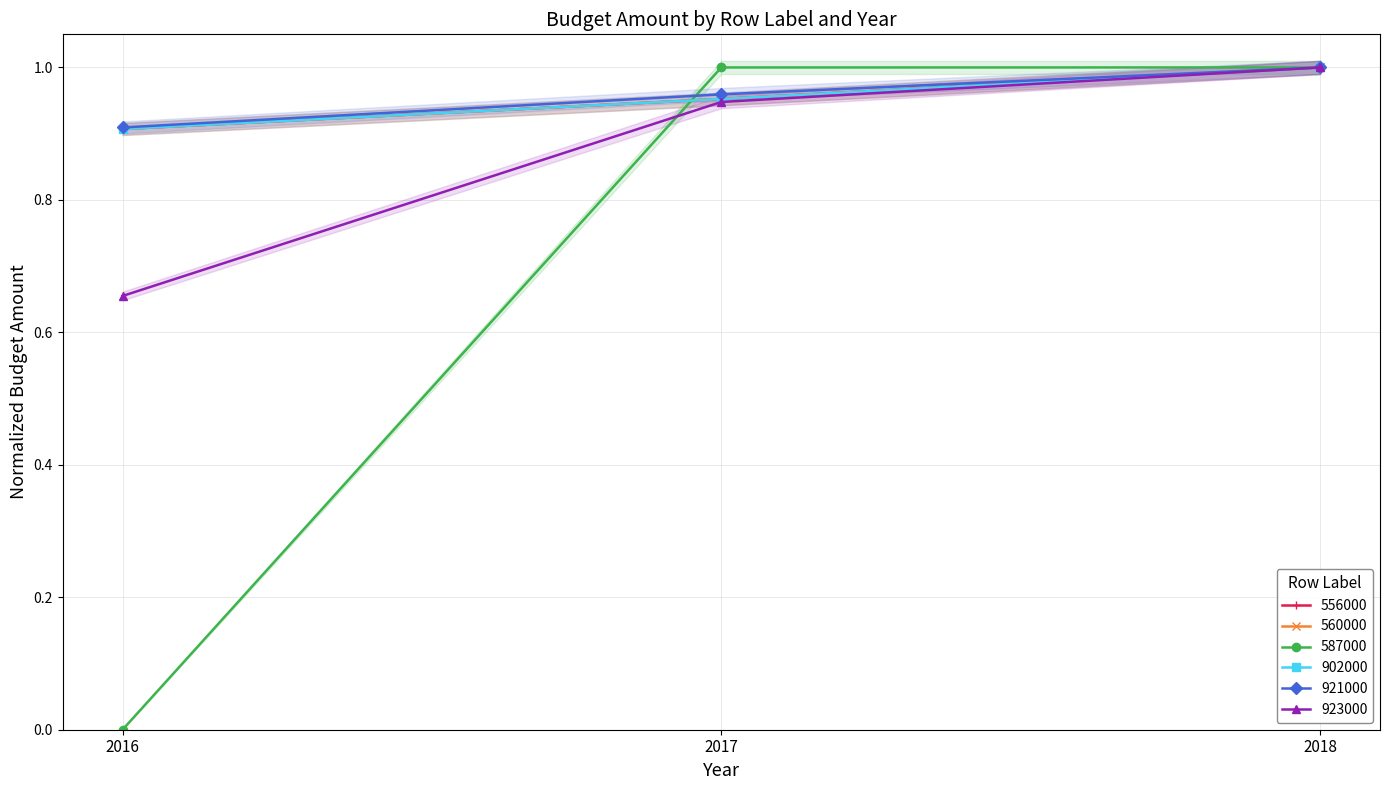

At how many categories does at least one series exceed 0?

3